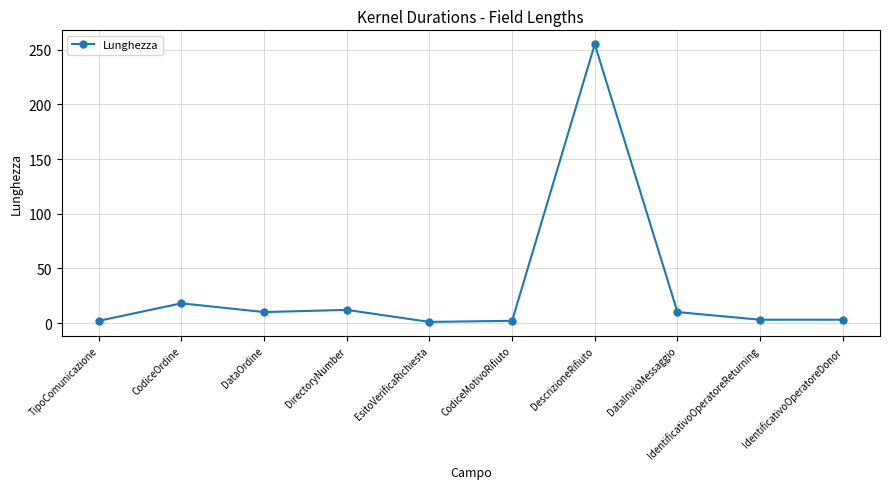

What position from the right is CodiceOrdine?

9